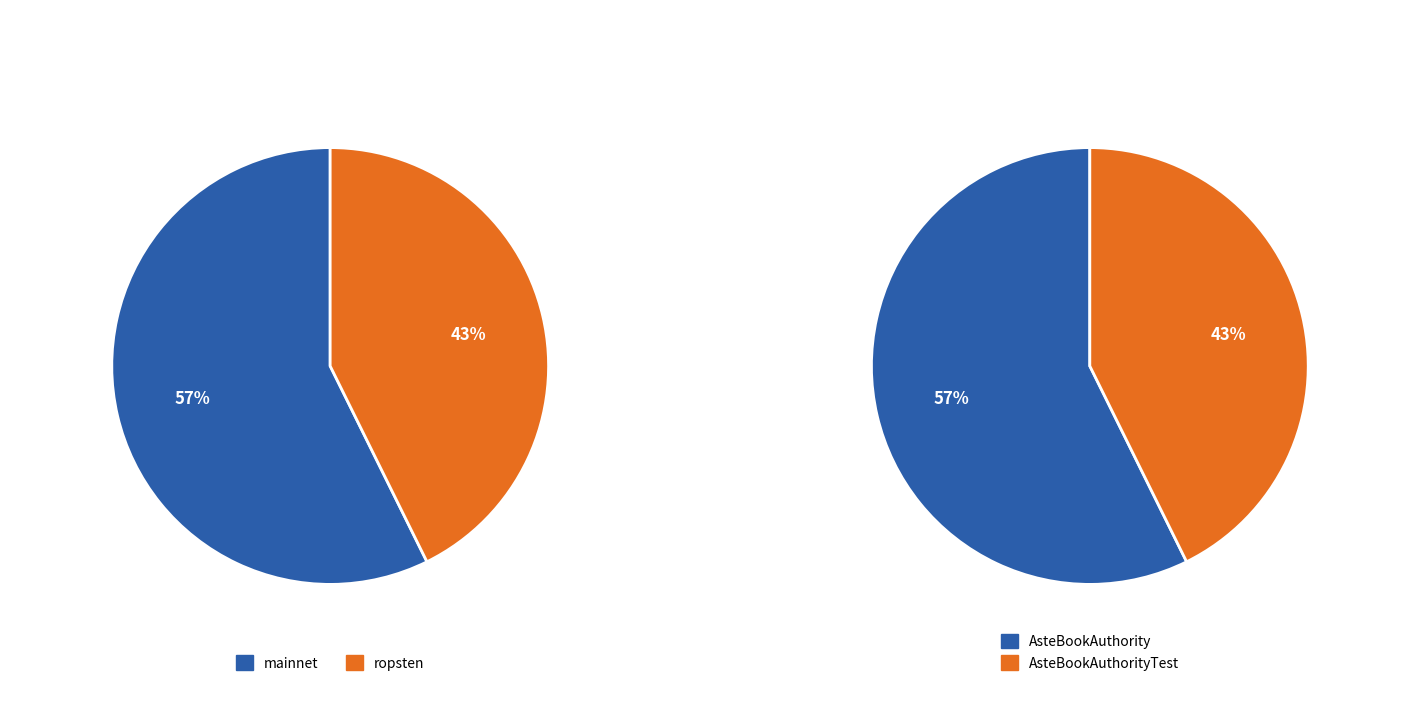

Rank the categories by value from lowest to highest.

ropsten, mainnet